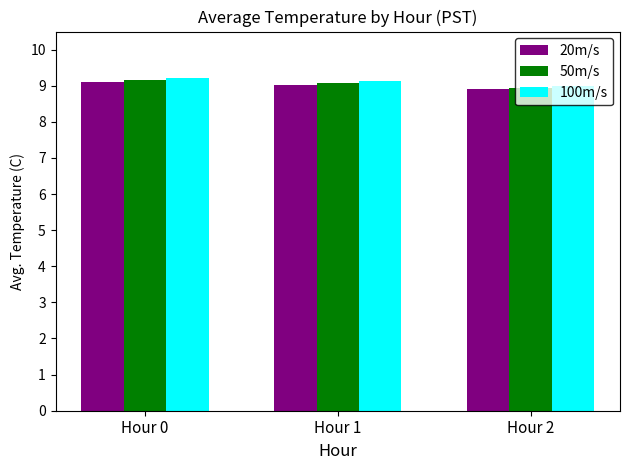

What is the minimum value shown in the chart?

8.9